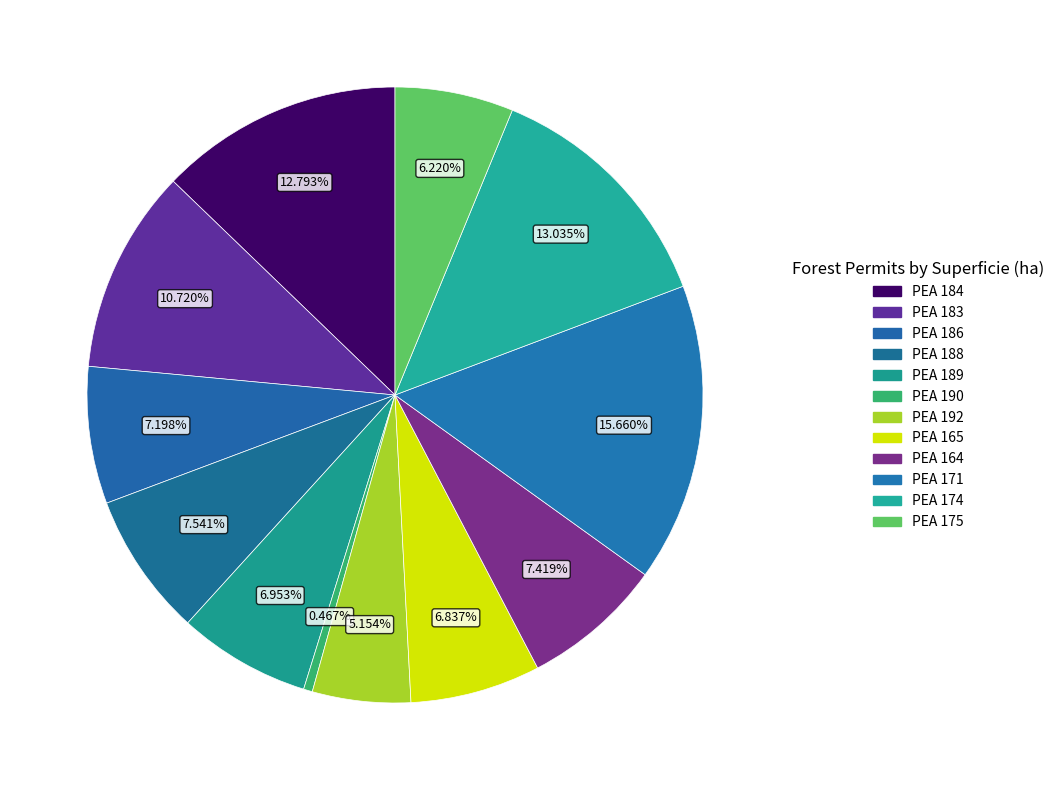

Is there any slice that represents more than half of the pie?

No